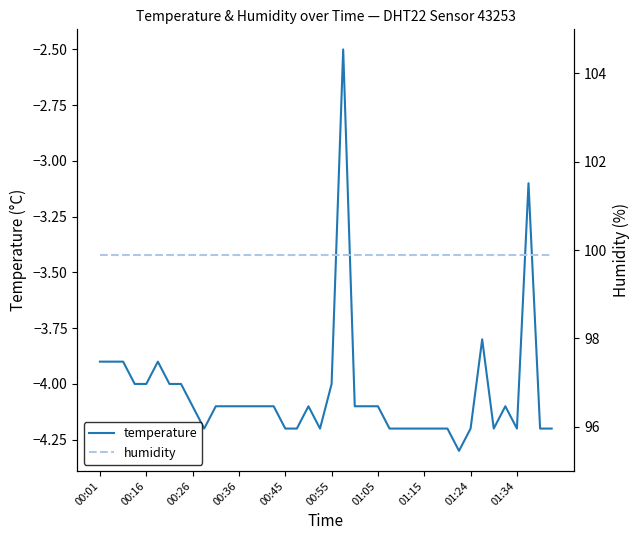

The value of temperature at 00:45 is -4.2. True or false?

True